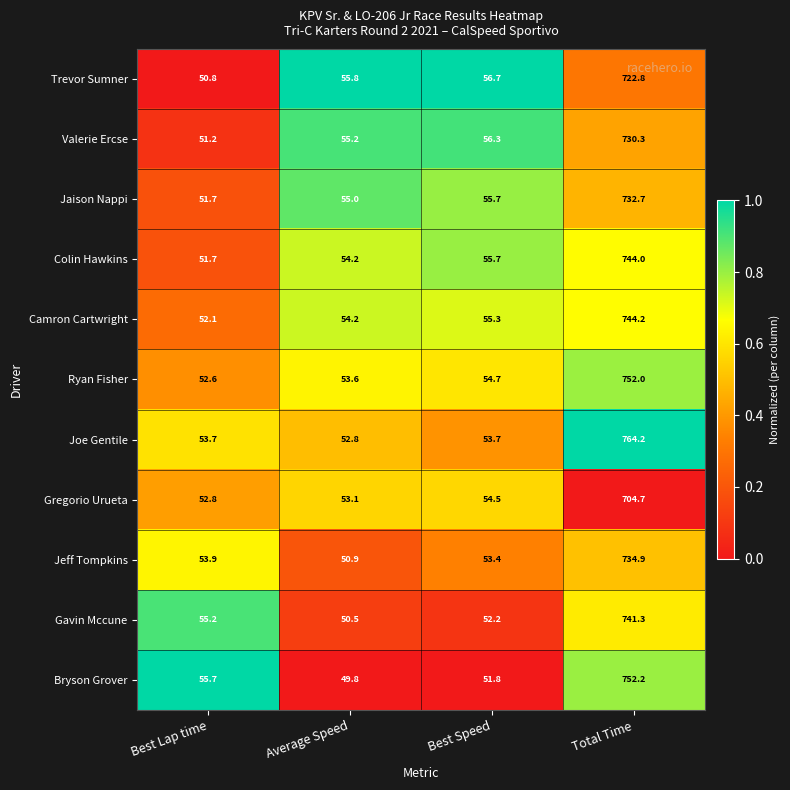

Which series has the largest range (max minus min)?

Joe Gentile